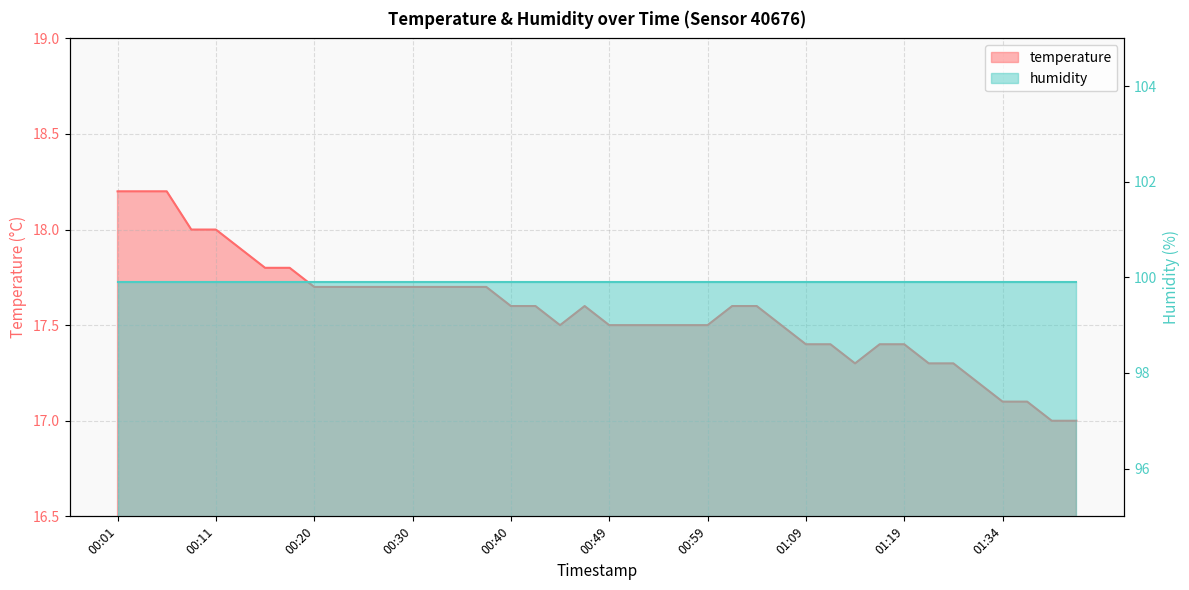

What is the label of the 30th point from the left?

01:11